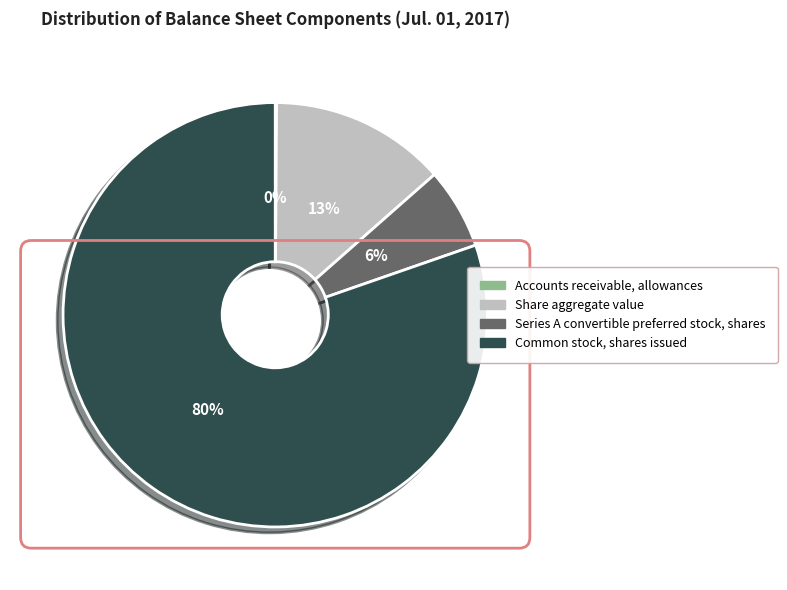

Which slice is the largest?

Common stock, shares issued